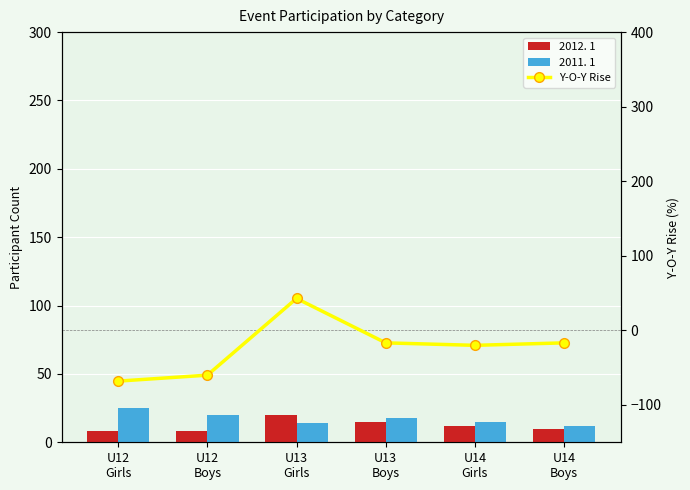

What is the total value across all series at U13
Girls?

76.9